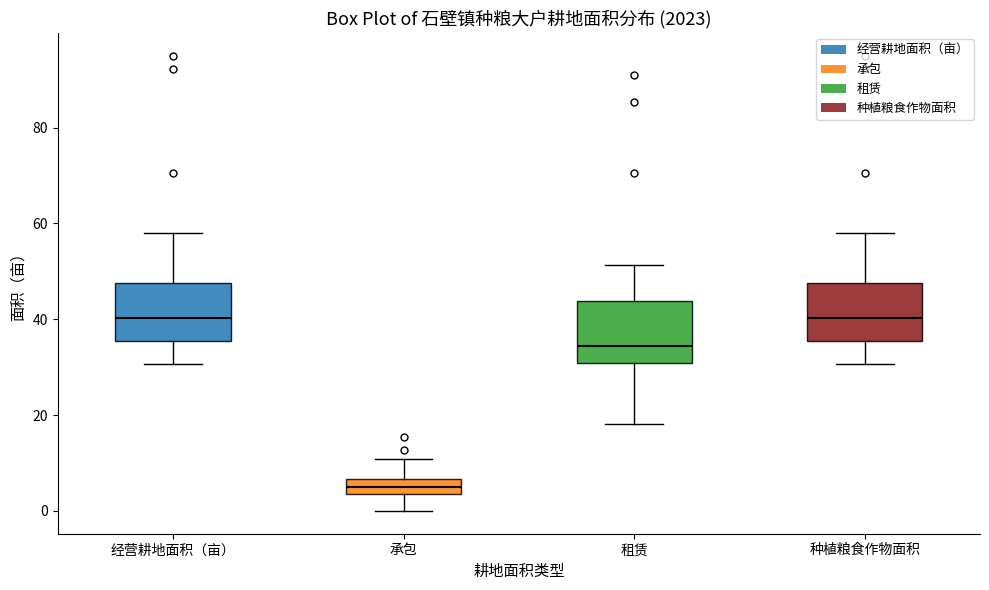

Where is the upper edge of the box for 租赁 on the y-axis? The values are not printed on the chart, so give them approximately, as read against the axis.

44